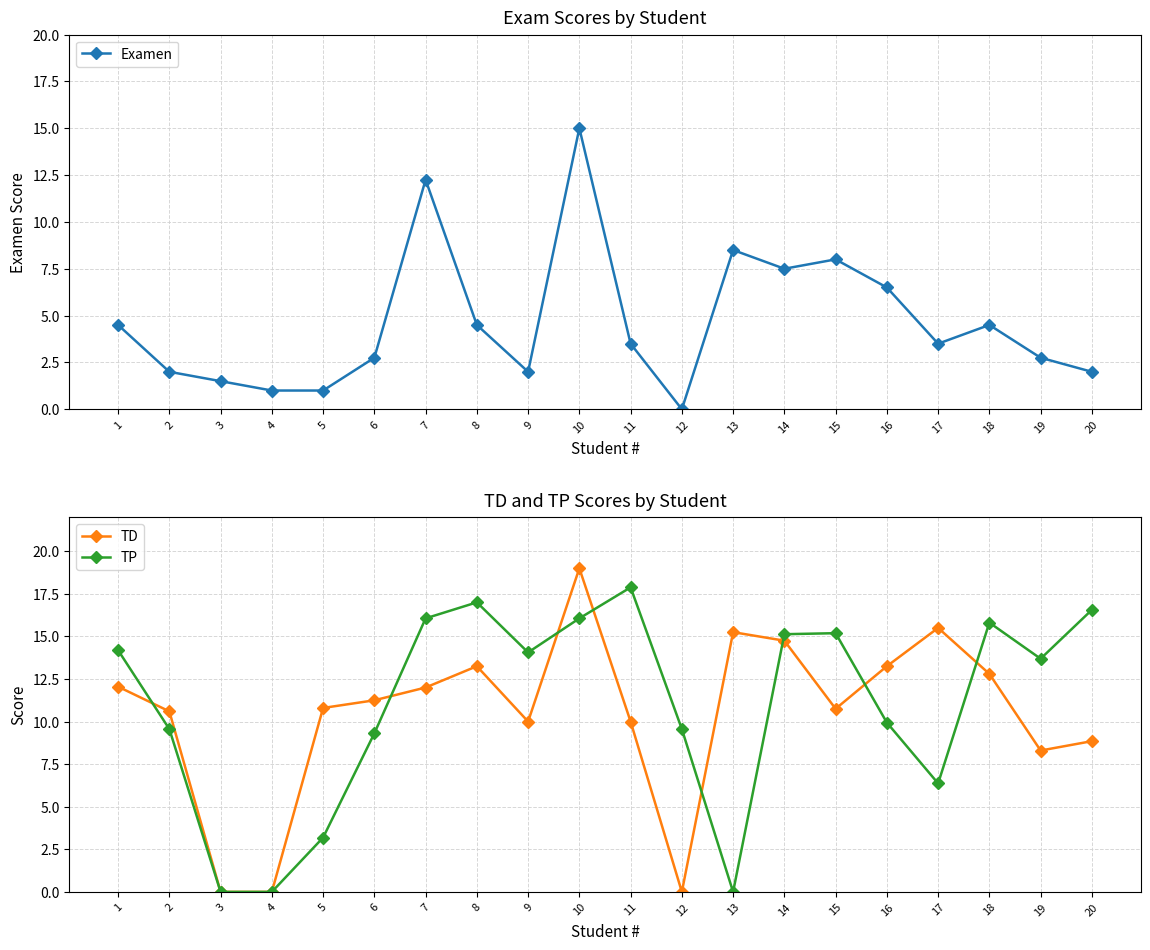

What is the difference between the TP values at 18 and 2?

6.2